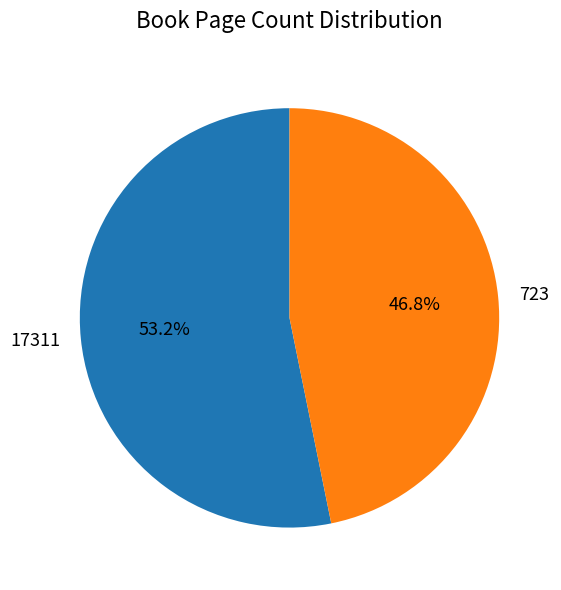

Is it true that 17311 is 41% of the pie?

False